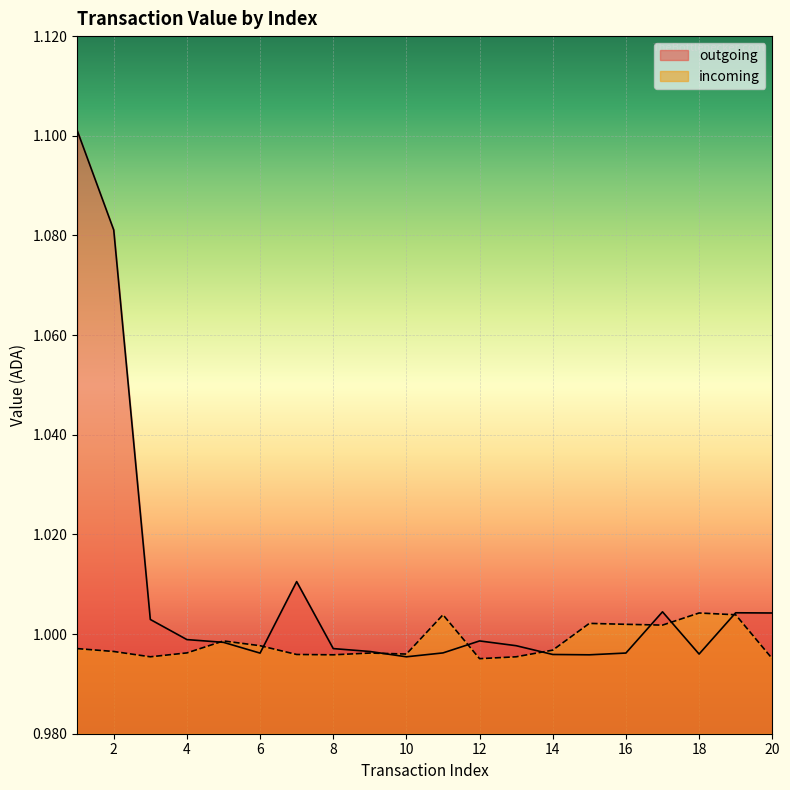

In outgoing, how many points are lower than both neighbors (excluding endpoints)?

4